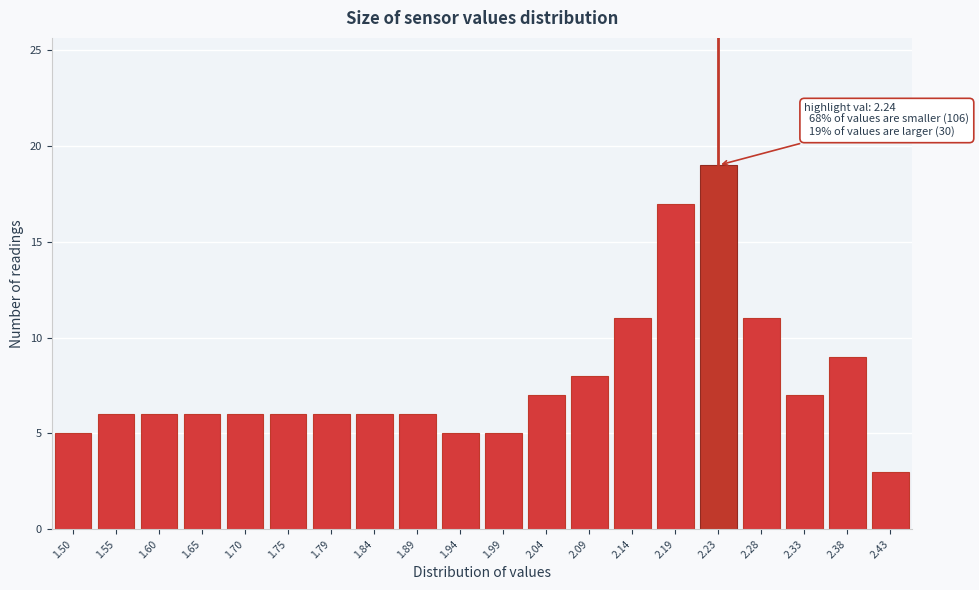

Reading left to right, extract all data points from this chart.

5	6	6	6	6	6	6	6	6	5	5	7	8	11	17	19	11	7	9	3